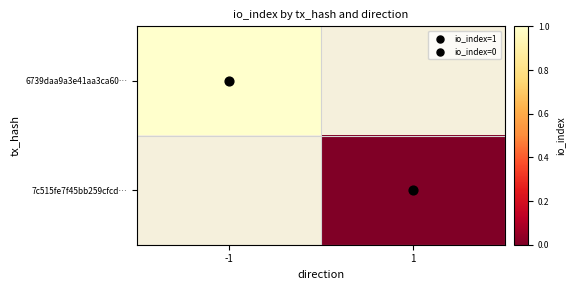

Rank the series by their average value, from highest to lowest.

6739daa9a3e41aa3ca60…, 7c515fe7f45bb259cfcd…